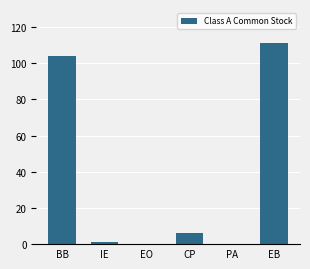

Which has a higher value, EB or PA?

EB